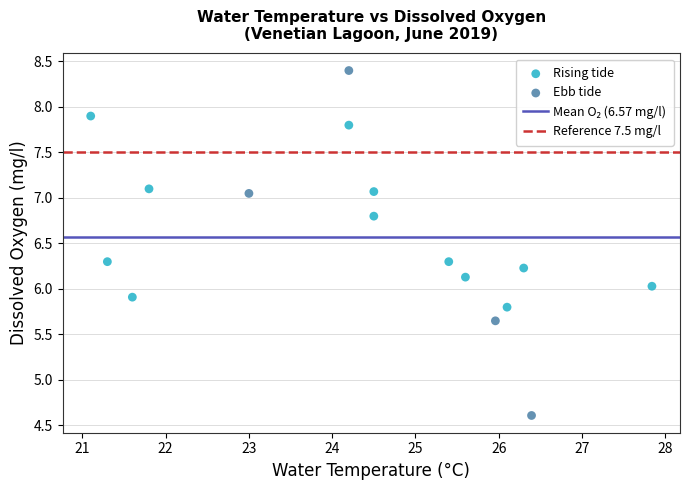

Which series has the largest Y range (max minus min)?

Ebb tide